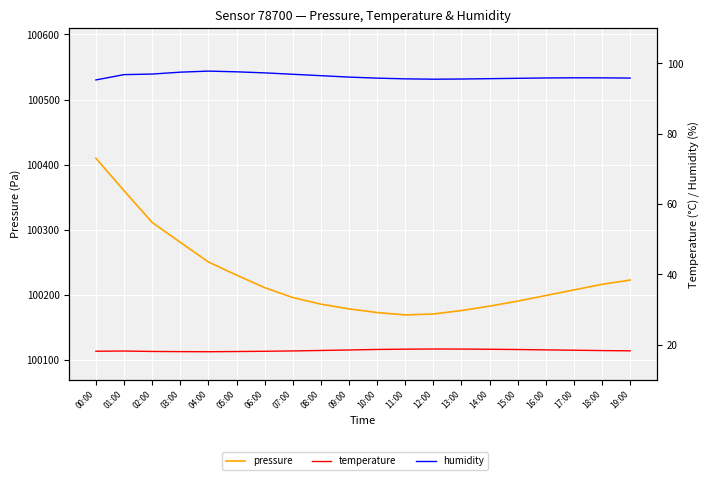

Which series has the widest spread of values?

pressure